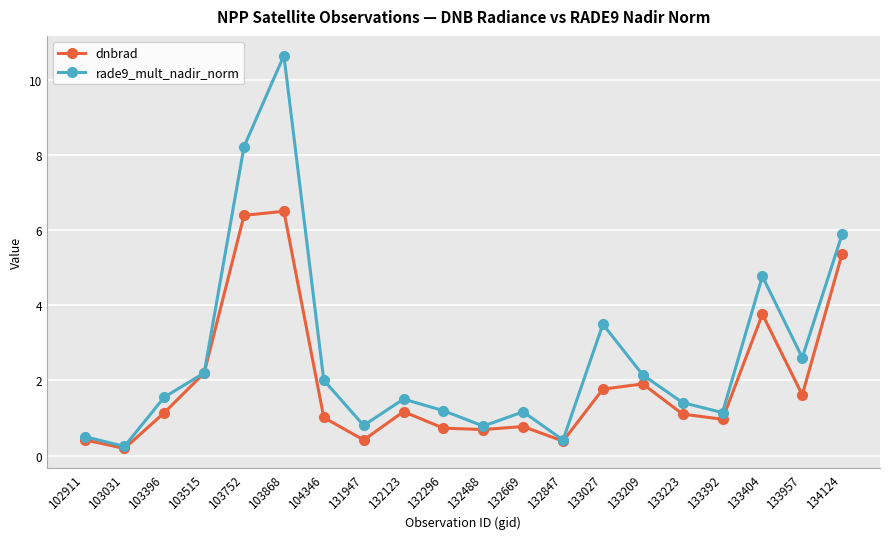

What is the value of the rade9_mult_nadir_norm point at the 16th from the left?

1.4